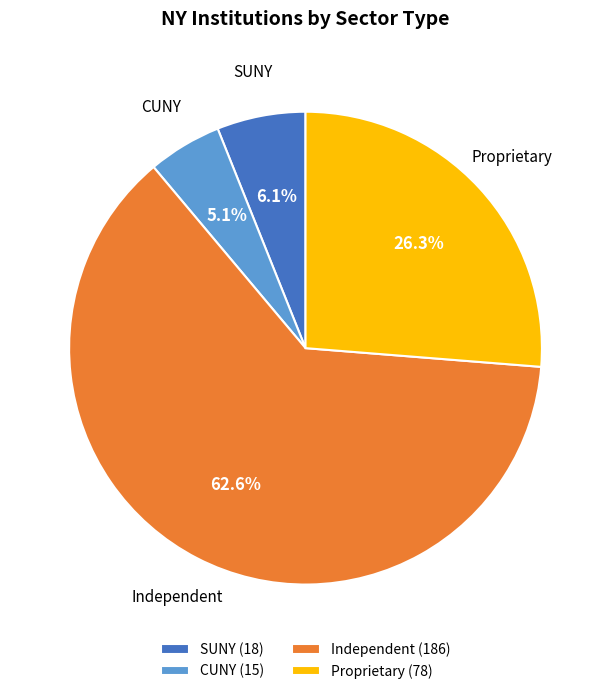

Count the number of slices in the pie.

4